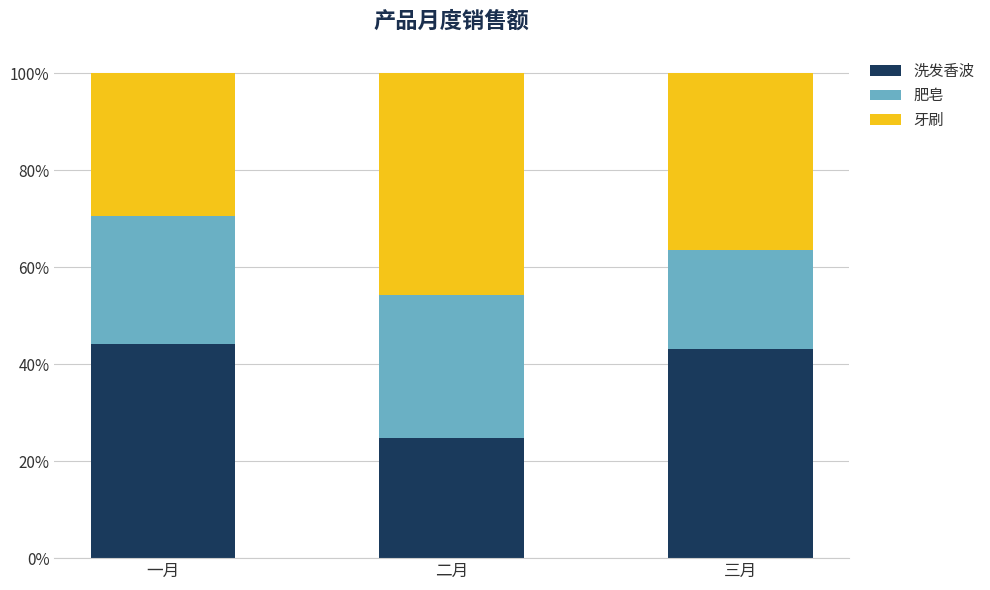

Reading right to left, transcribe the values for 洗发香波.

43.2	24.7	44.1